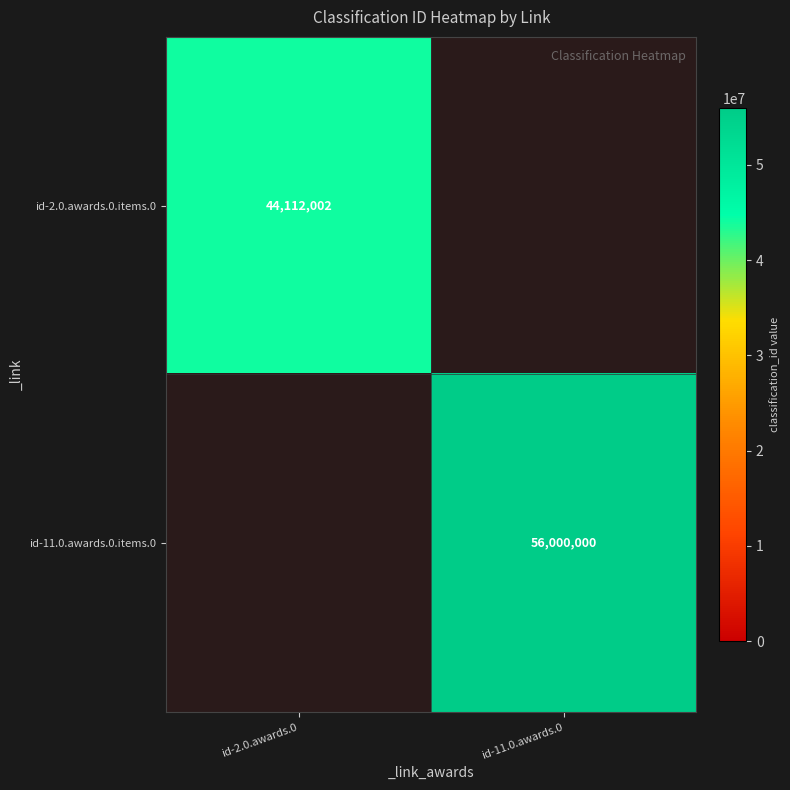

Is the value of id-11.0.awards.0.items.0 at id-11.0.awards.0 greater than the value of id-2.0.awards.0.items.0 at id-2.0.awards.0?

Yes